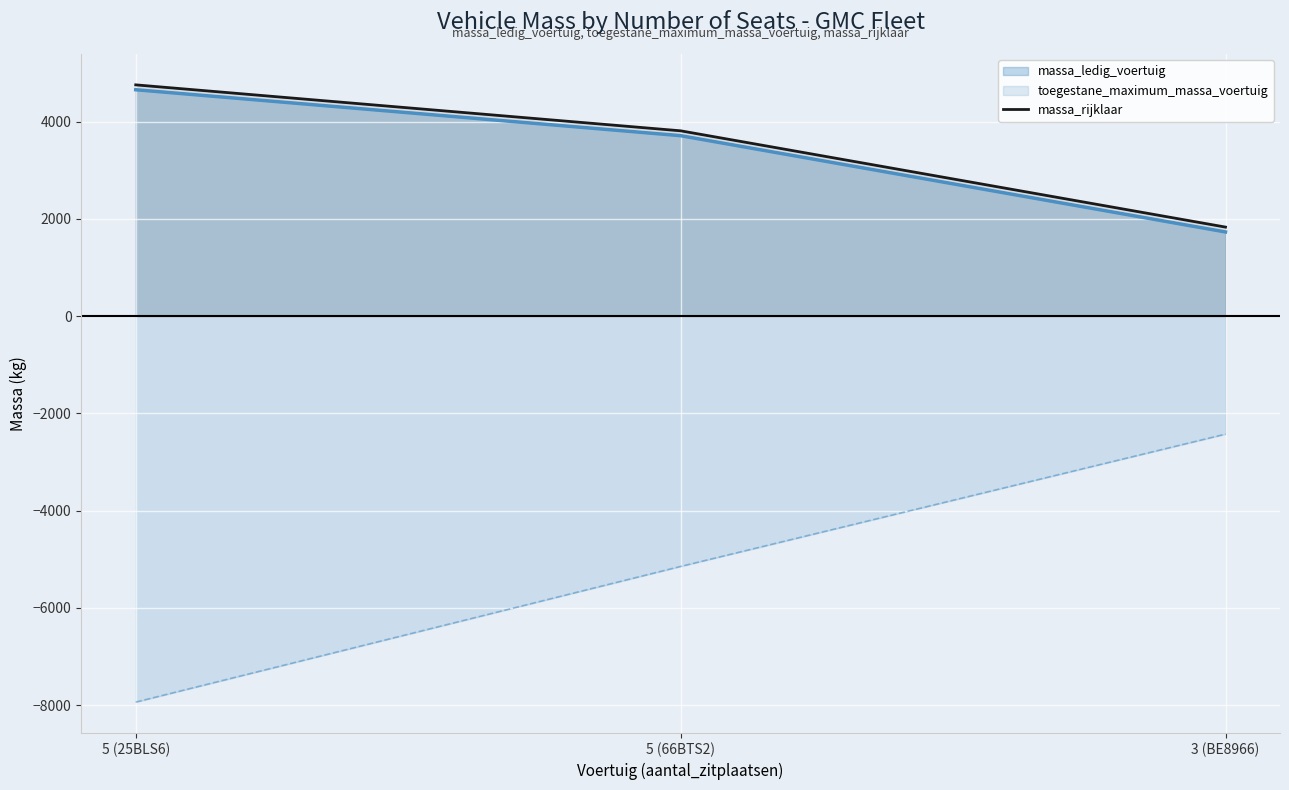

How many data points does each series have?

3